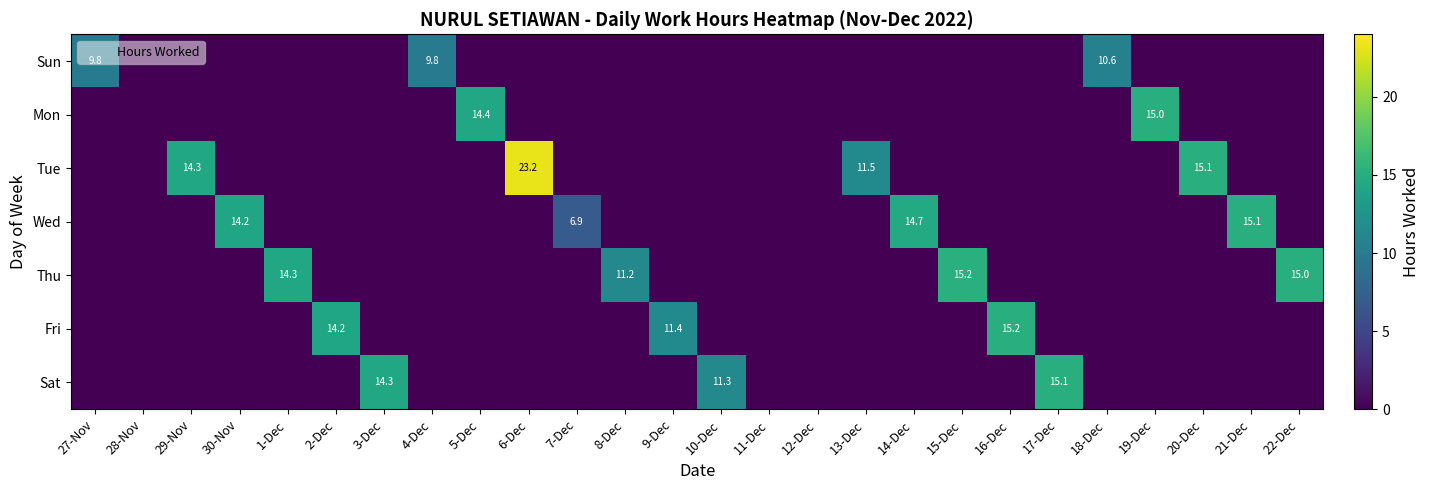

True or false: Tue has a value of 23.2 at 6-Dec.

True